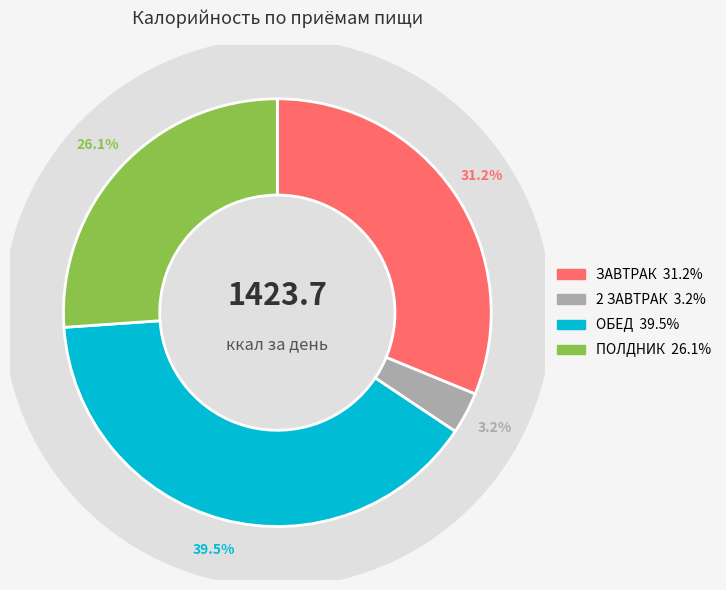

The ОБЕД slice represents 40% of the pie. True or false?

True